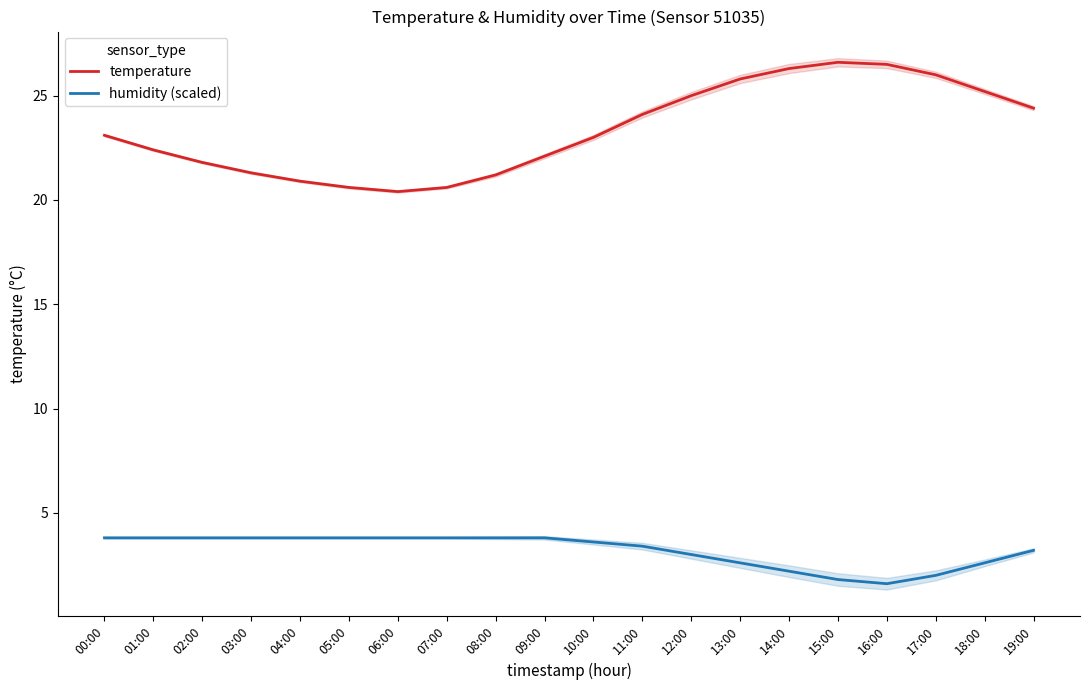

Which label corresponds to the largest value in the chart?

15:00